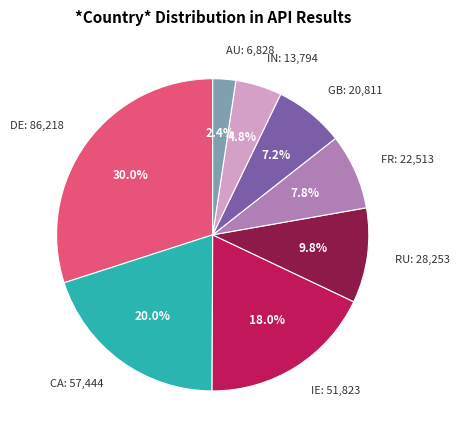

Which has a higher value, CA: 57,444 or AU: 6,828?

CA: 57,444